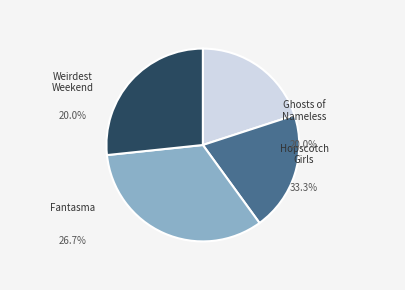

Does any single category account for the majority?

No